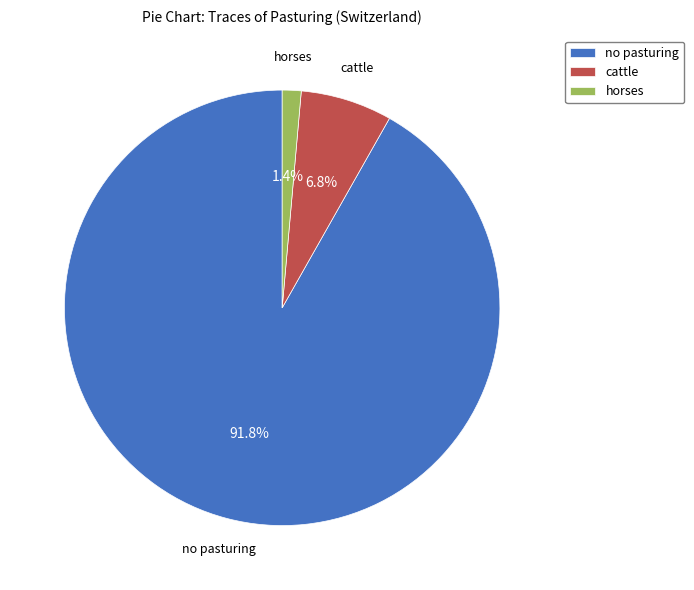

The cattle slice represents 7% of the pie. True or false?

True